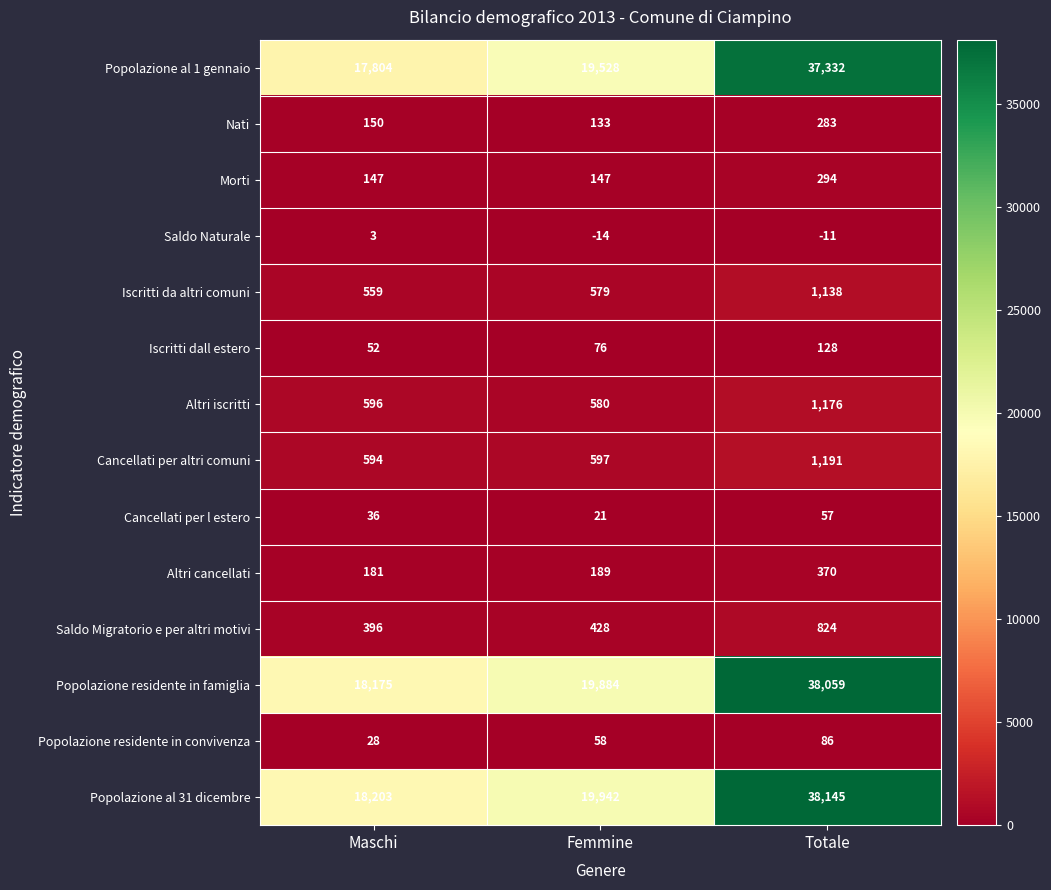

Which series has the largest total across all categories?

Popolazione al 31 dicembre